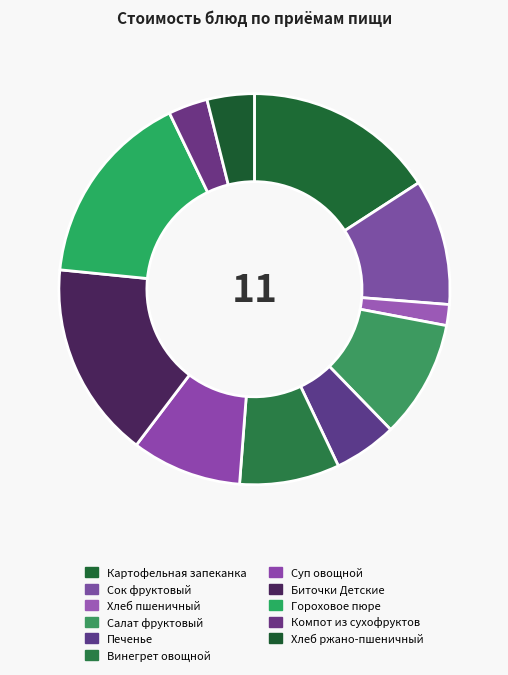

How many slices are in this pie chart?

11